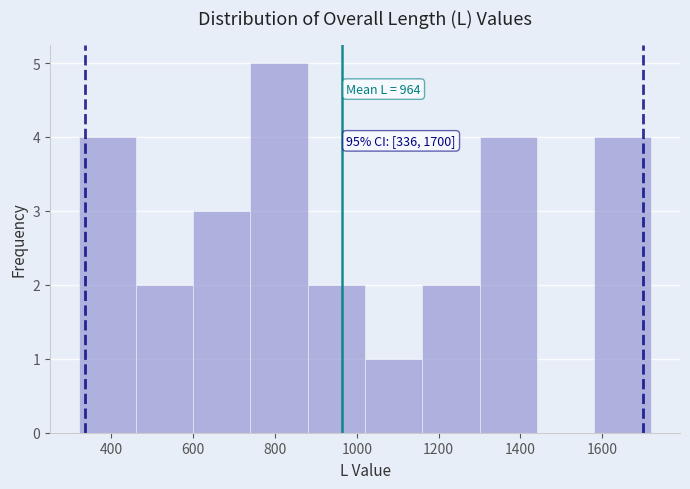

Which range on the x-axis has the tallest bar?

740 to 880